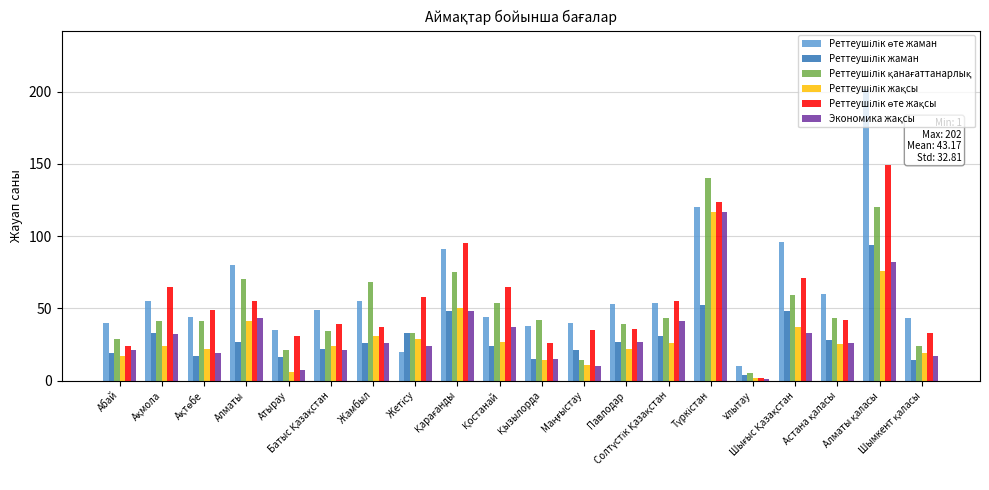

What is the maximum value shown in the chart?

202